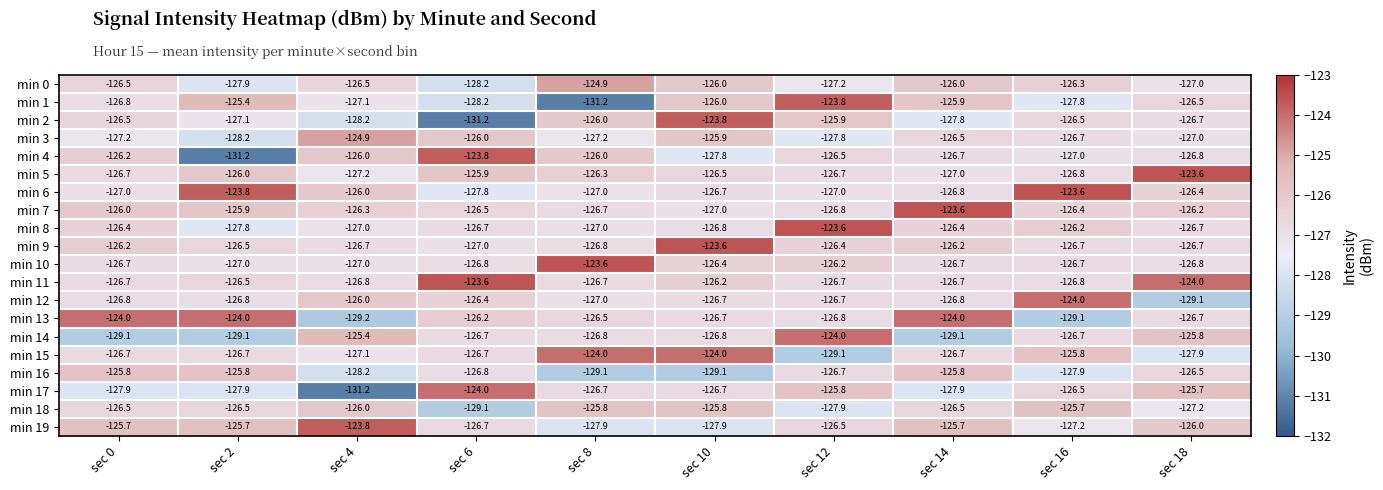

Which series changed the most between sec 14 and sec 16?

min 13